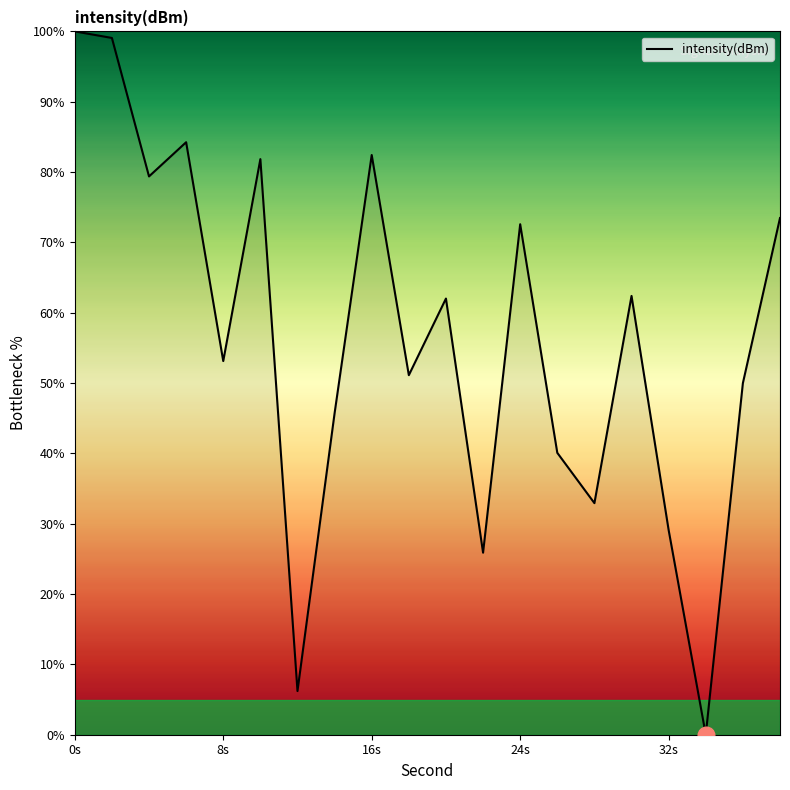

What is the greatest value displayed?

100.0